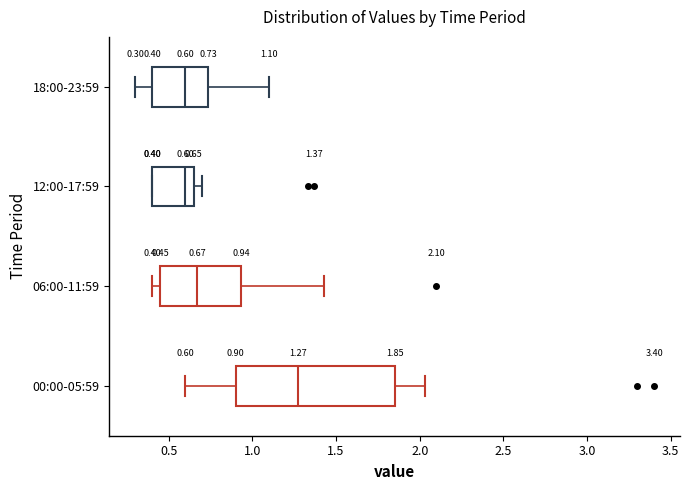

Comparing the boxes themselves (not the whiskers), which one is the widest?

00:00-05:59